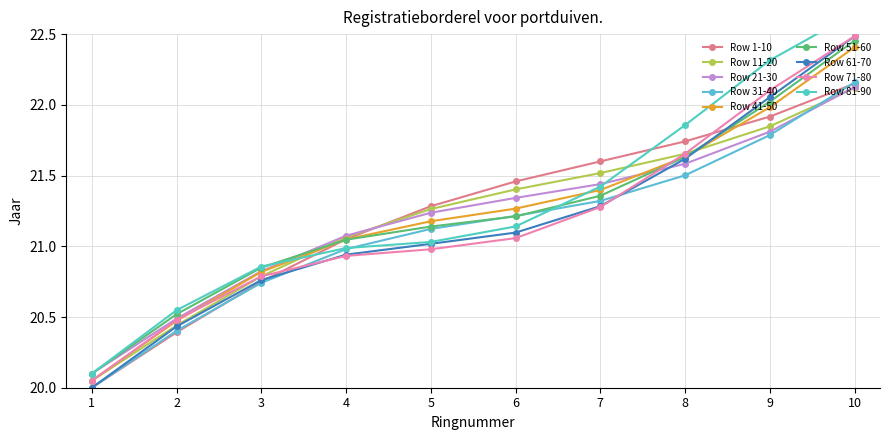

List the labels in order of Row 51-60 value, largest first.

10, 9, 8, 7, 6, 5, 4, 3, 2, 1